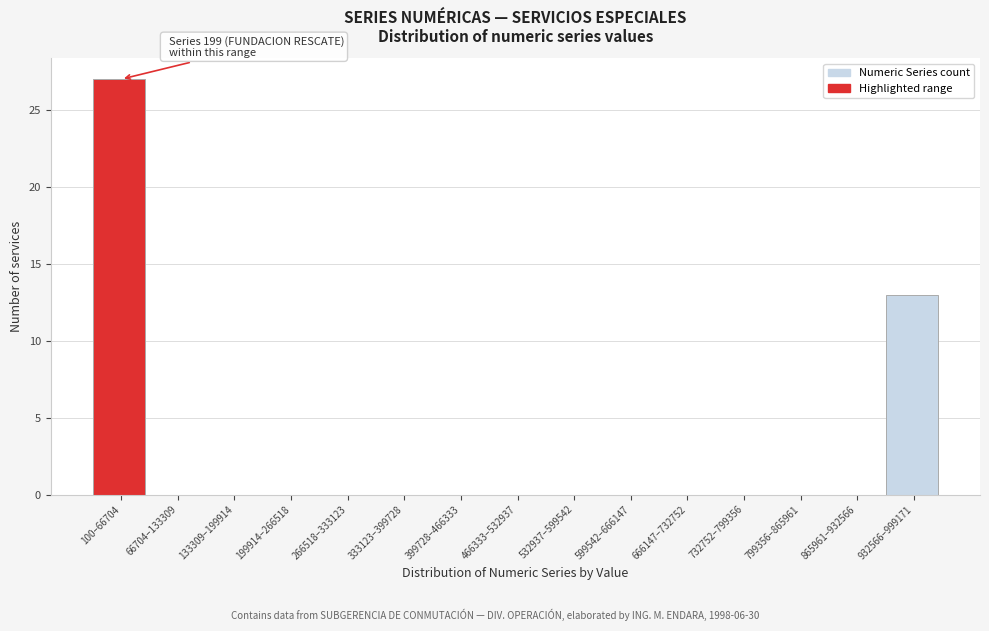

Reading left to right, what are all the values shown in this chart?

100–66704=27	66704–133309=0	133309–199914=0	199914–266518=0	266518–333123=0	333123–399728=0	399728–466333=0	466333–532937=0	532937–599542=0	599542–666147=0	666147–732752=0	732752–799356=0	799356–865961=0	865961–932566=0	932566–999171=13